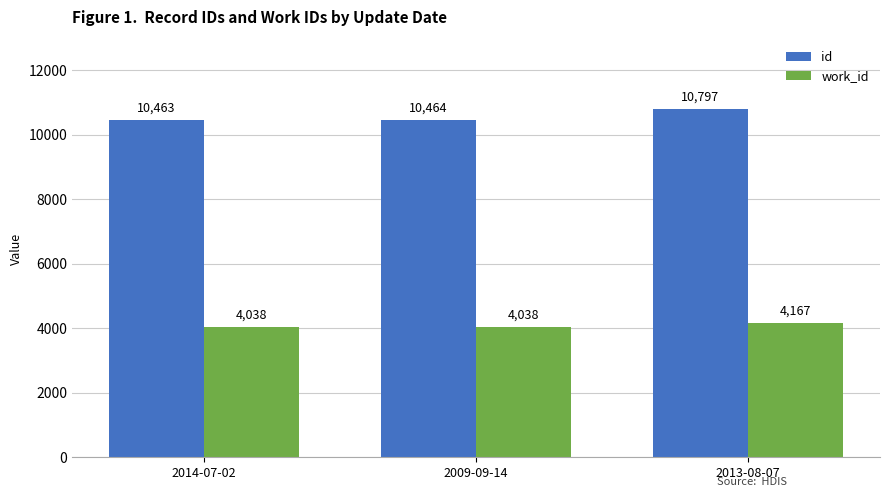

Which series has the widest spread of values?

id